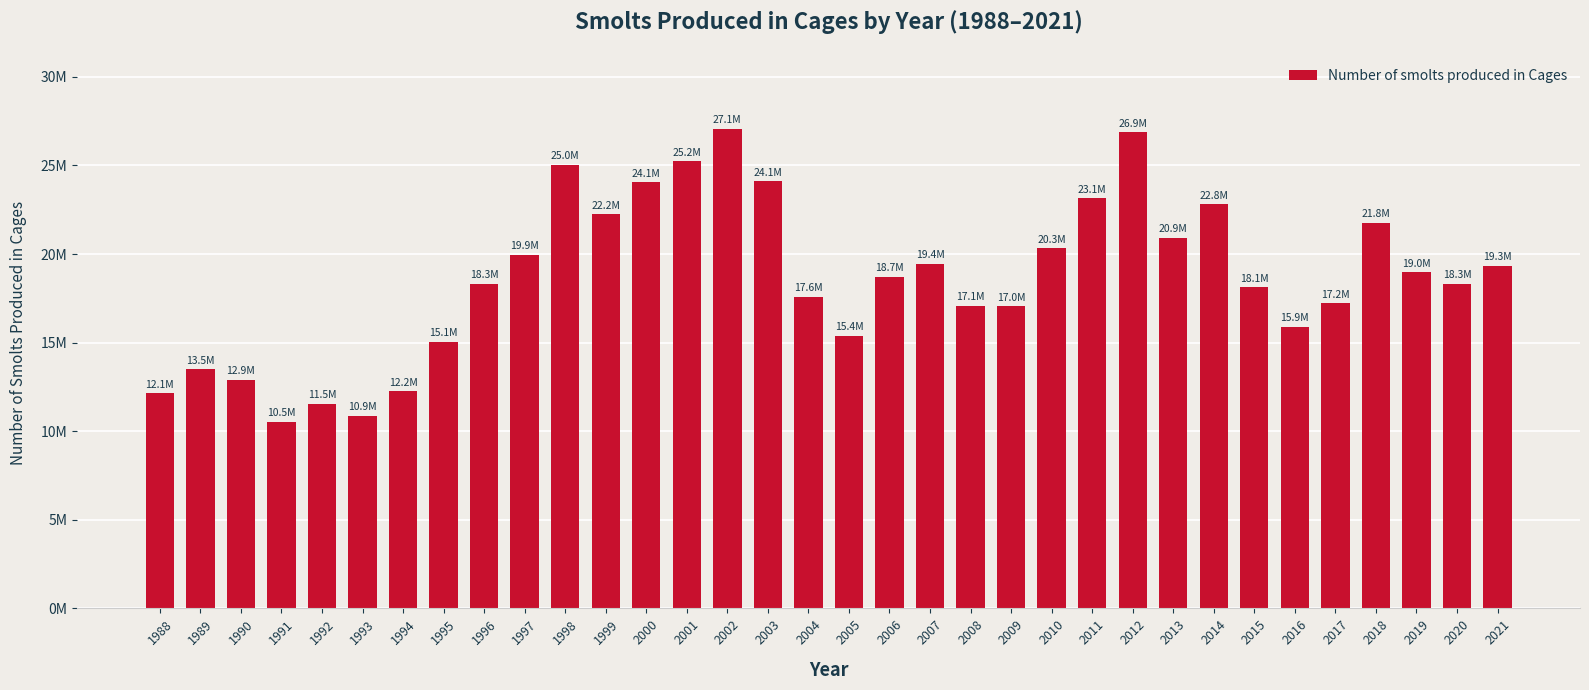

Where does the data first go above 18700000?

1997